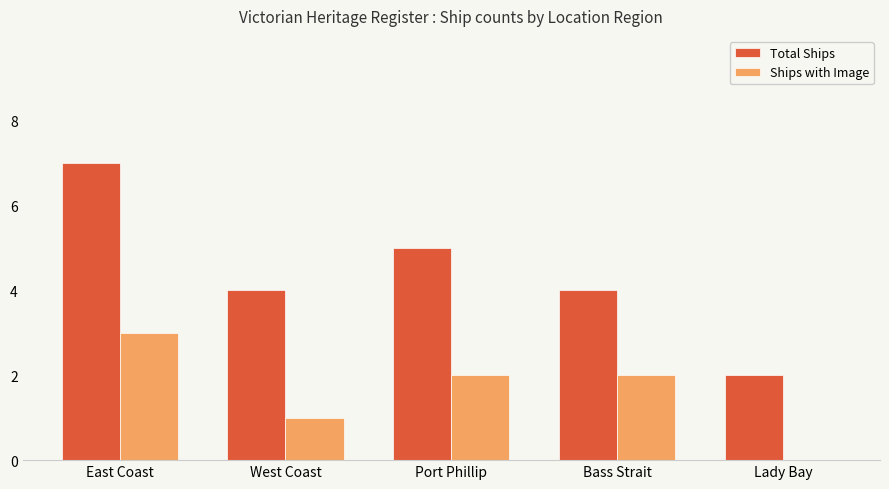

True or false: Ships with Image has a value of 1 at West Coast.

True